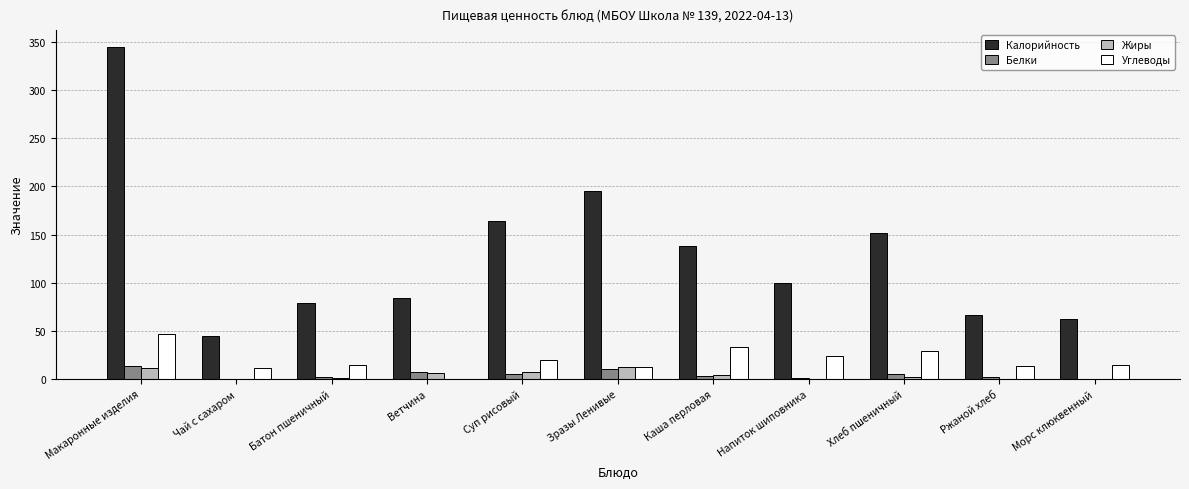

Is the value of Белки at Чай с сахаром greater than the value of Углеводы at Зразы Ленивые?

No